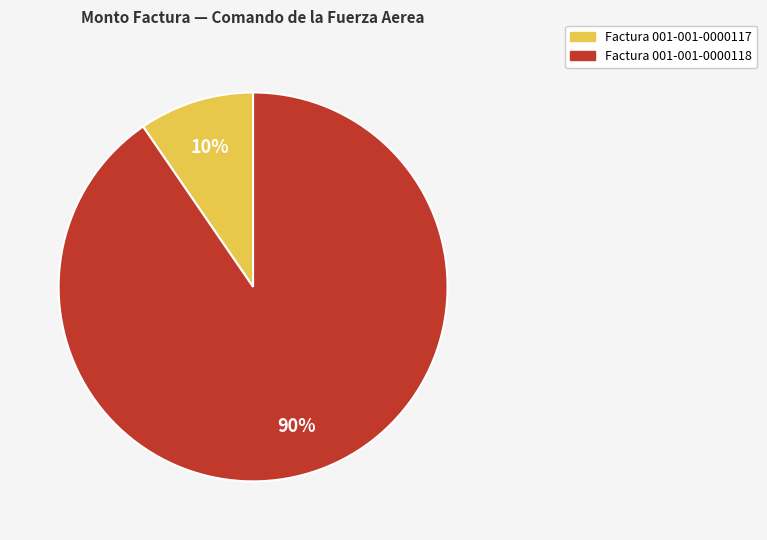

Is there any slice that represents more than half of the pie?

Yes